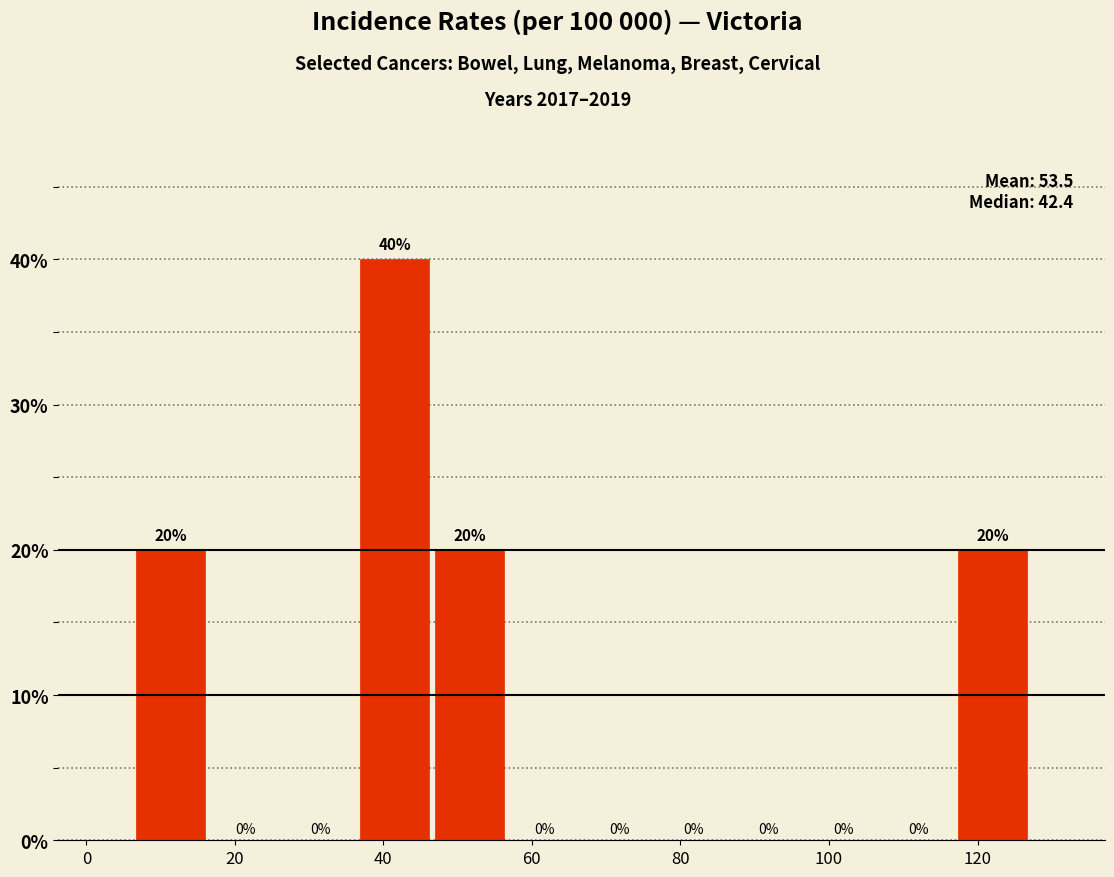

Reading left to right, transcribe this chart: for each bar, give the range it covers on the x-axis and its height. The bar edges are not printed on the chart, so give them approximately, as read against the axis.

6 to 16: 20
16 to 26: 0
26 to 36: 0
36 to 46: 40
46 to 56: 20
56 to 66: 0
66 to 76: 0
76 to 86: 0
86 to 96: 0
96 to 106: 0
106 to 118: 0
118 to 128: 20